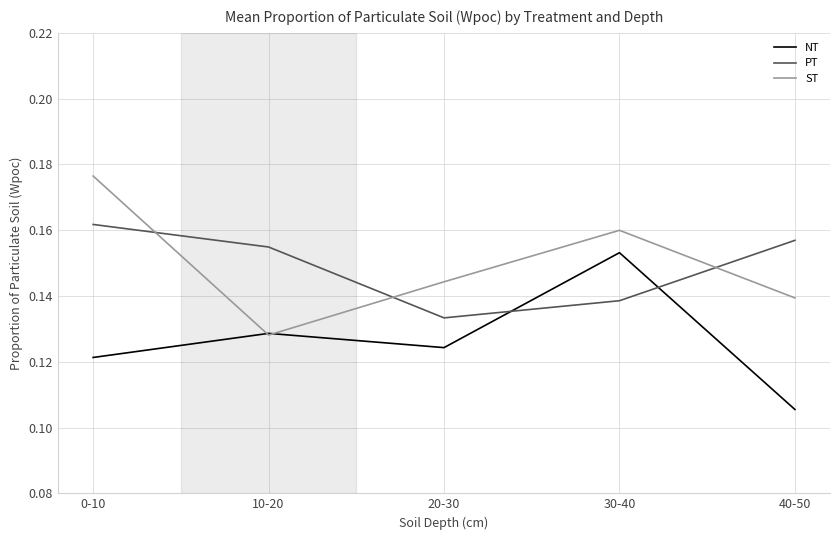

The ST series shows 0.2 at 20-30. True or false?

False